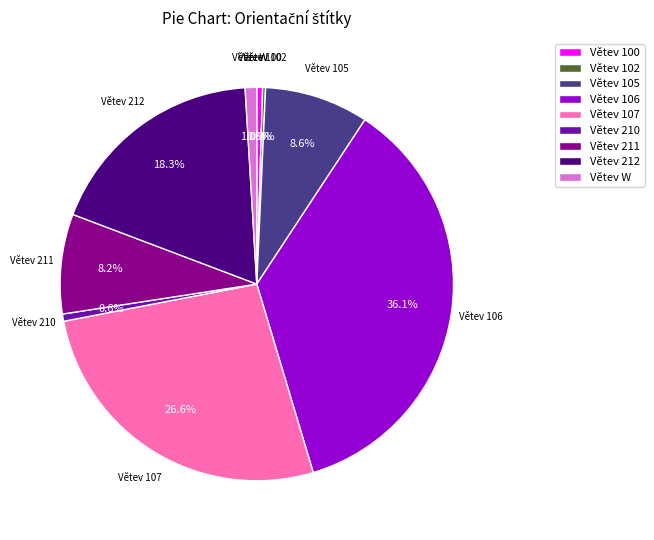

Which category has the biggest portion of the pie?

Větev 106